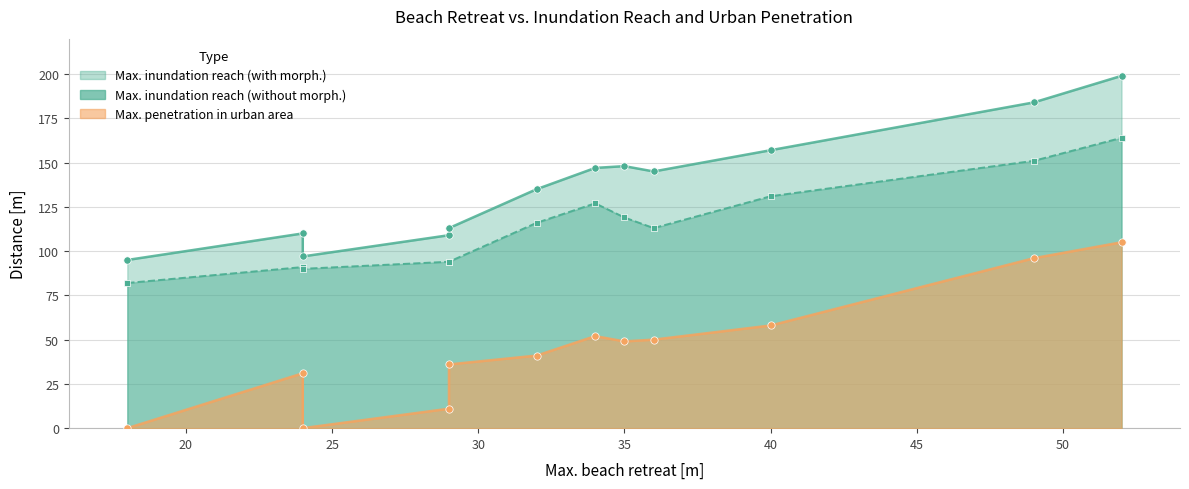

Which series has the largest total across all categories?

Max. inundation reach (with morph.) [m]